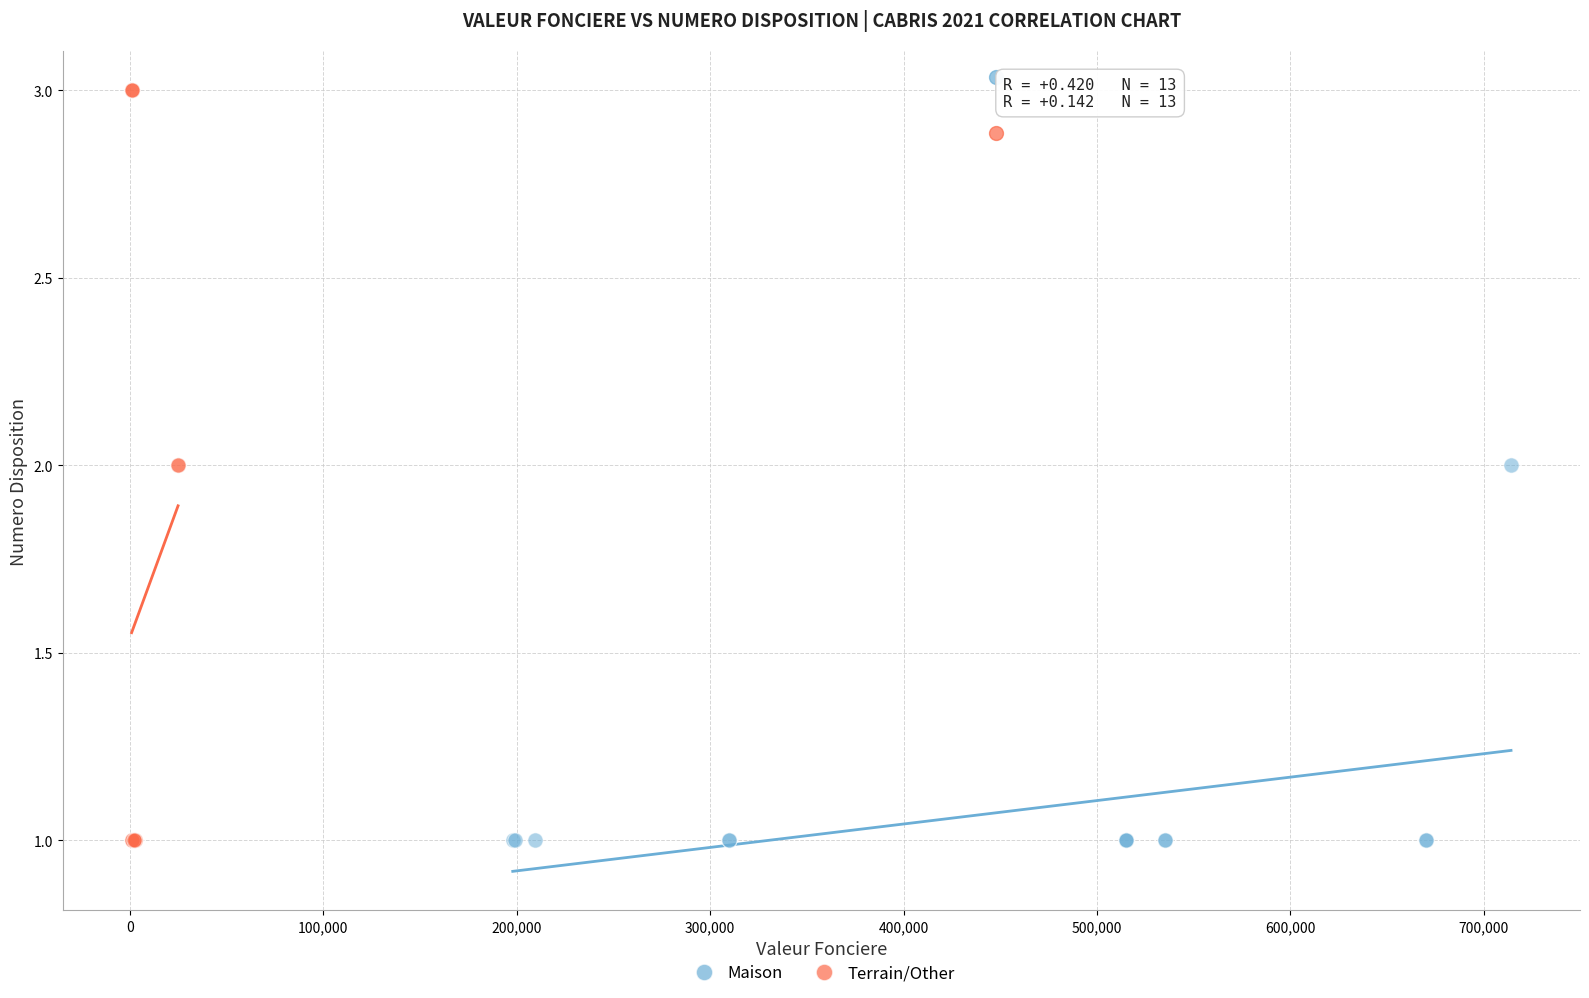

Which series reaches the maximum Y coordinate?

Terrain/Other